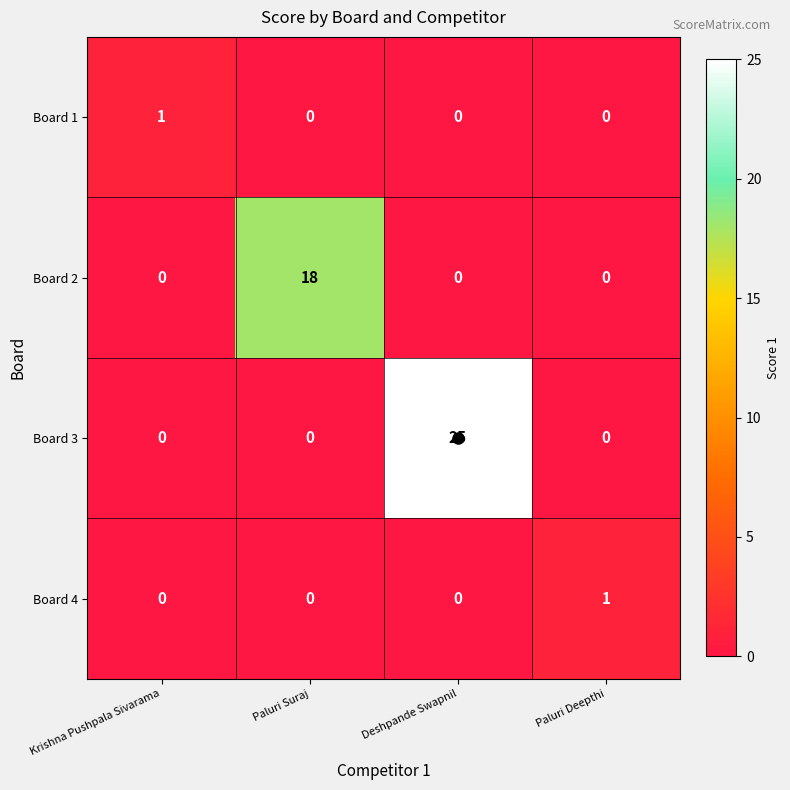

At which category is the sum across all series the highest?

Deshpande Swapnil